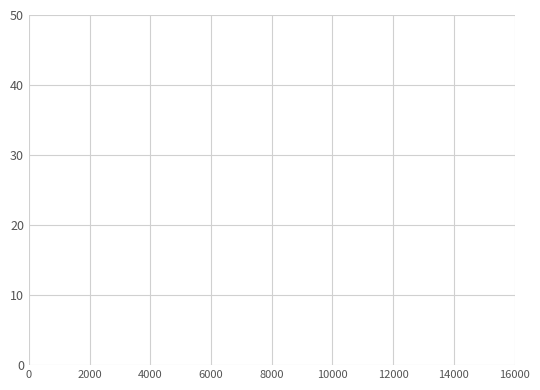

What is the greatest value displayed?

18.1